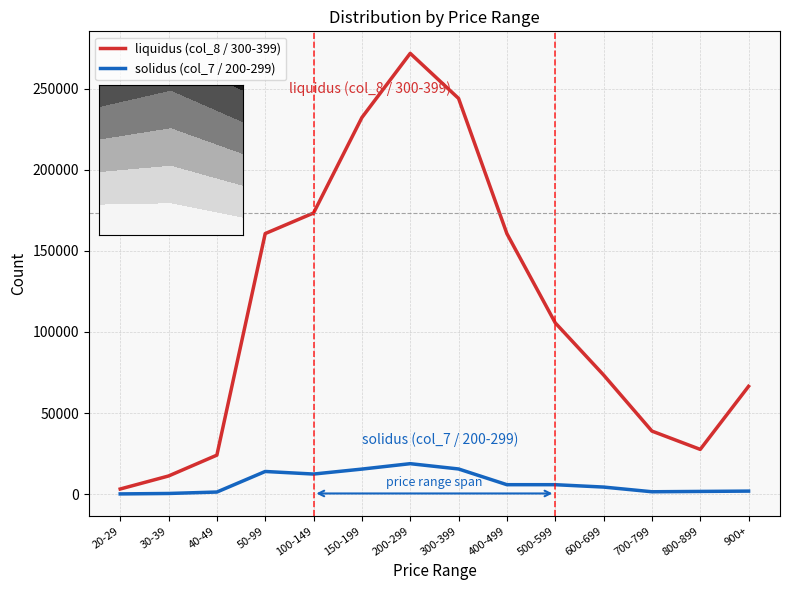

Read the solidus (col_7 / 200-299) value at 400-499.

5841